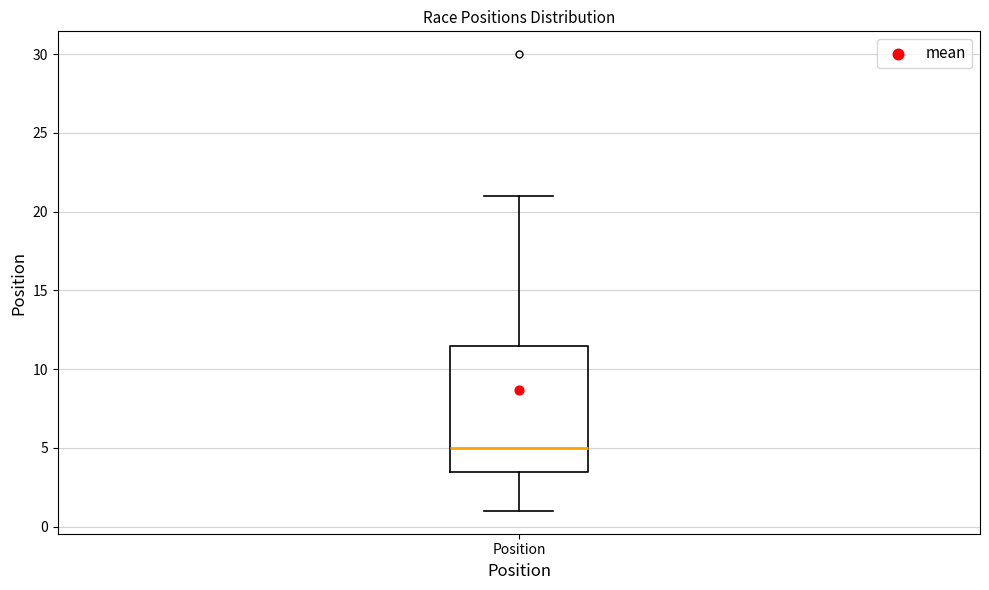

Where does the lower whisker of the box for Position end on the y-axis? The values are not printed on the chart, so give them approximately, as read against the axis.

1.0